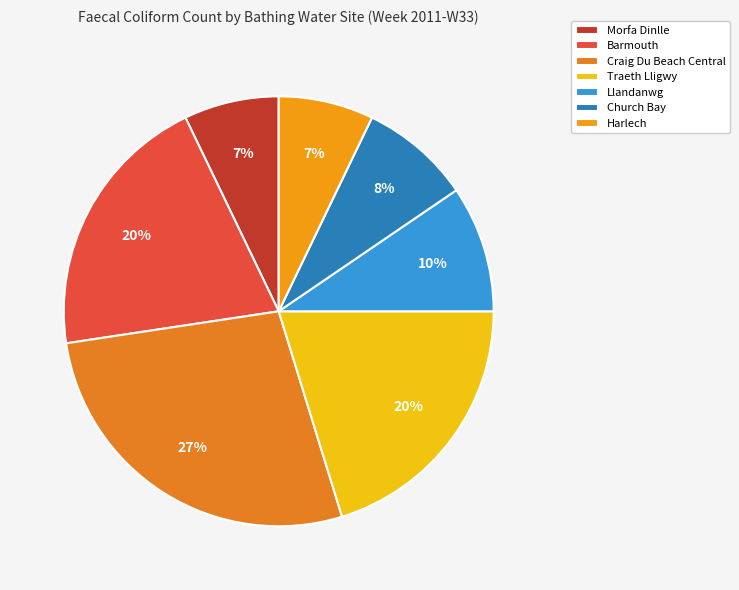

How many segments does this pie chart have?

7